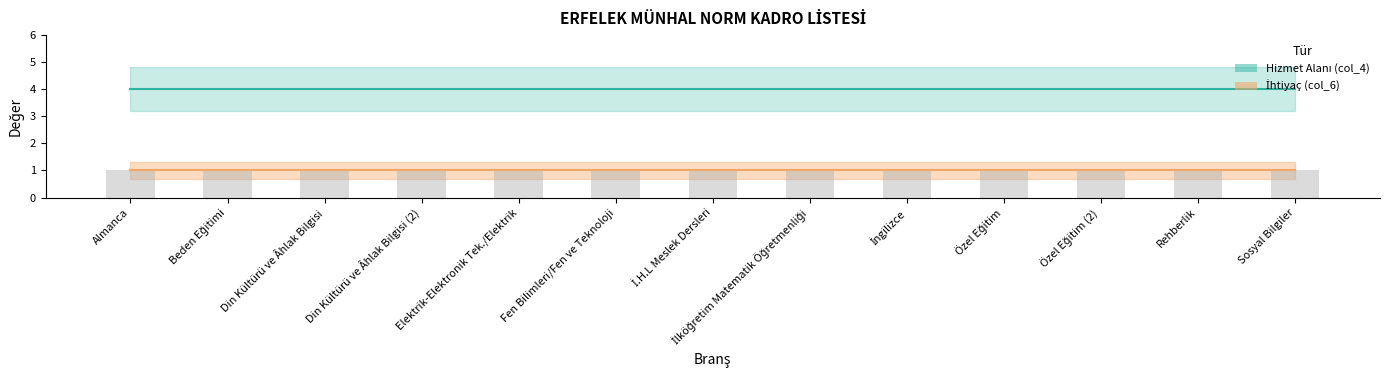

What is the sum of the Hizmet Alanı (col_4) values at Din Kültürü ve Âhlak Bilgisi (2) and Fen Bilimleri/Fen ve Teknoloji?

8